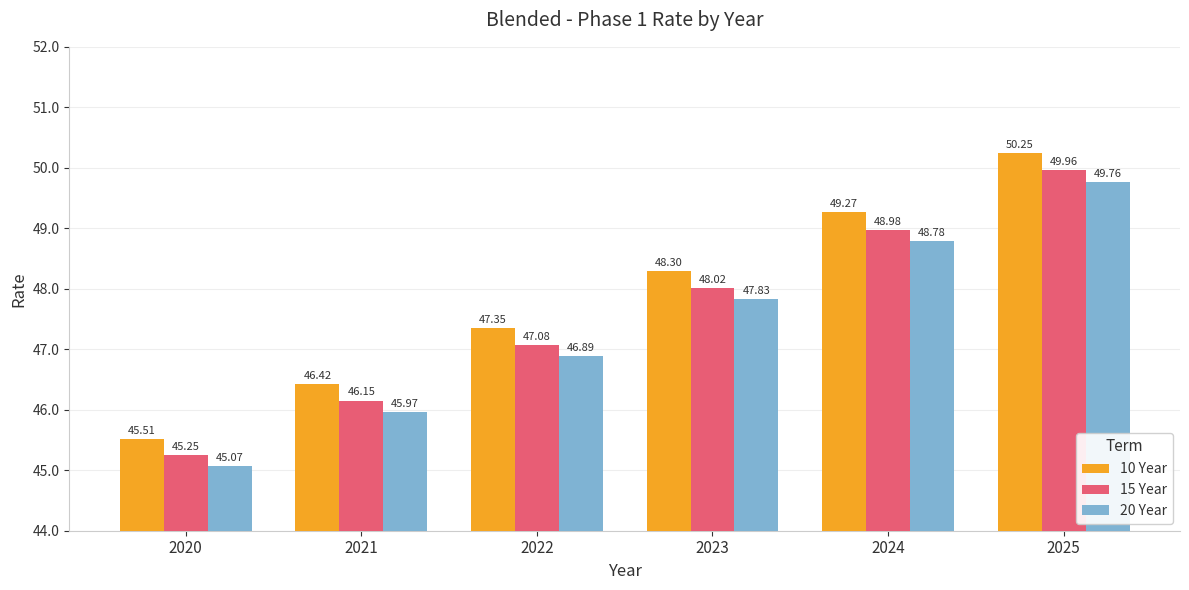

Which series has the widest spread of values?

10 Year